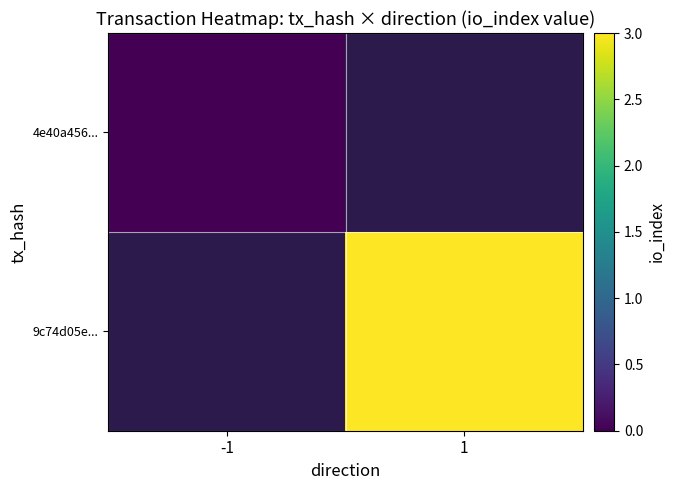

What is the greatest value displayed?

3.0